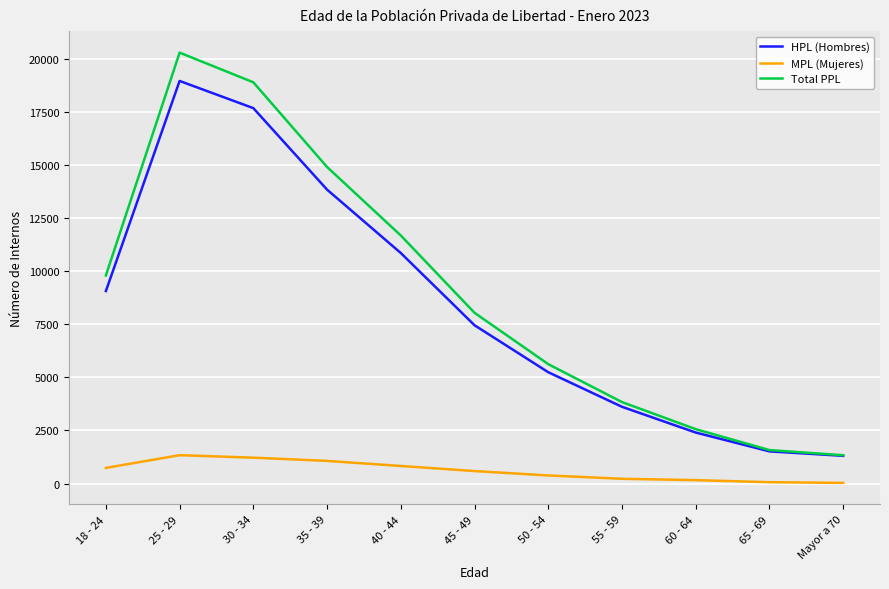

Rank the series at 50 - 54 from lowest to highest value.

MPL (Mujeres), HPL (Hombres), Total PPL